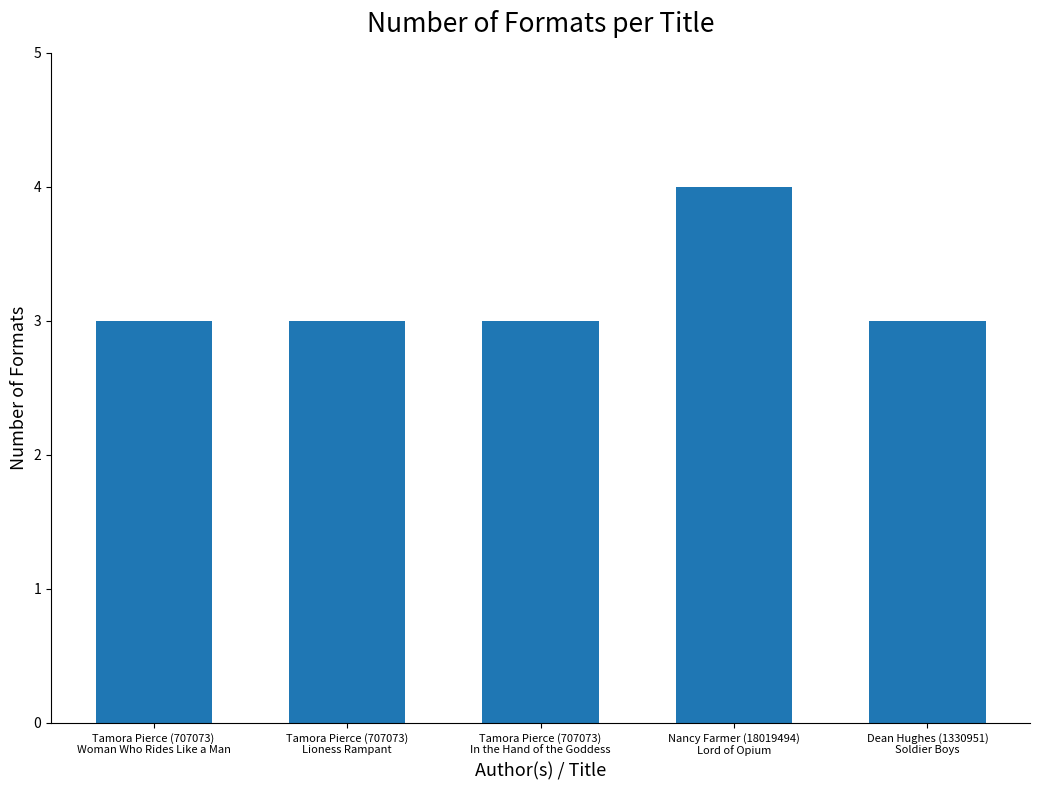

Is it true that the value at Tamora Pierce (707073)
In the Hand of the Goddess is 3?

True